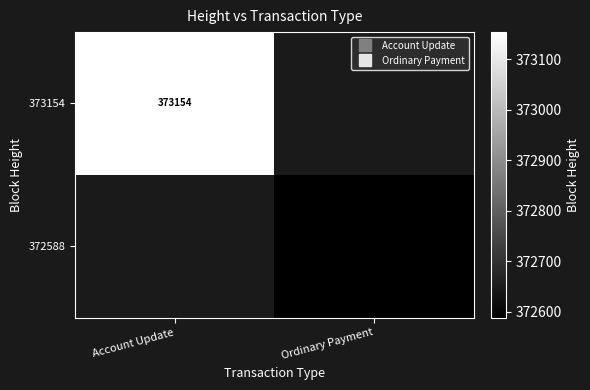

Where is 373154 nearest to the value 373154?

Account Update